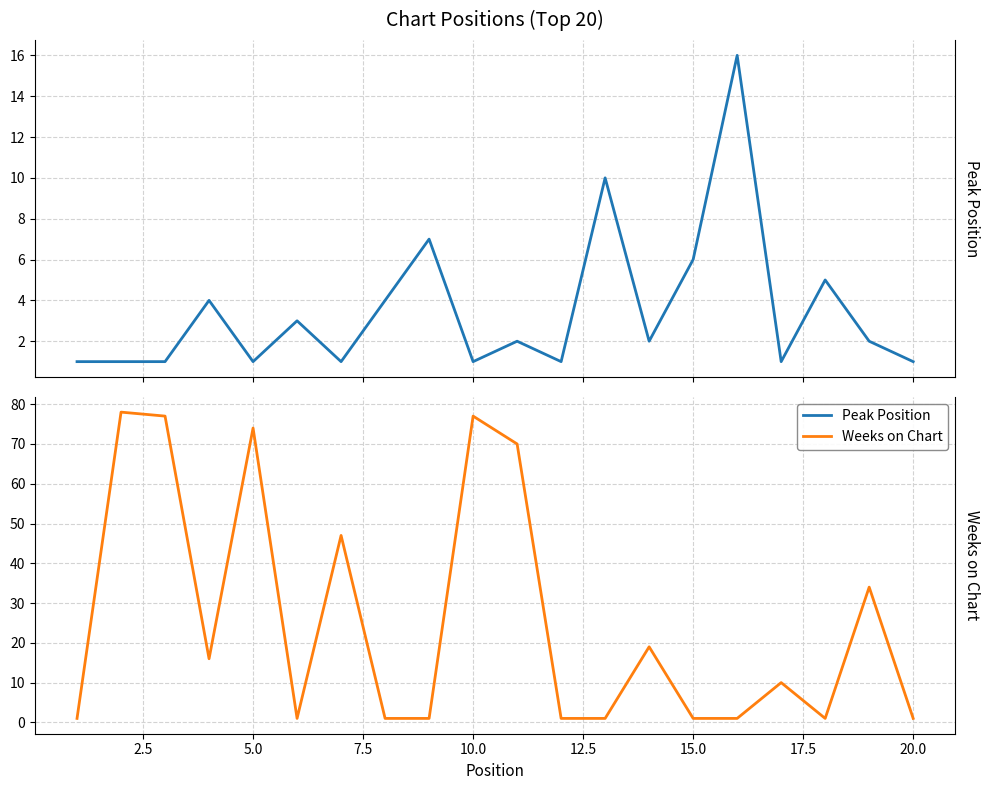

What are all the series names shown in the legend?

Peak Position, Weeks on Chart